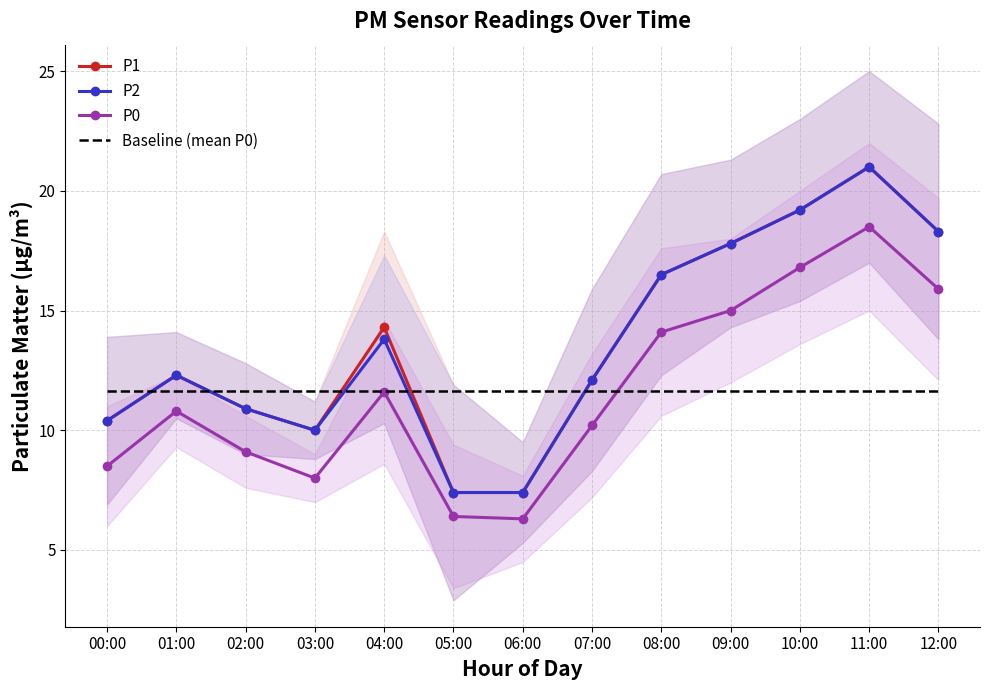

What is the maximum value for P0?

18.5